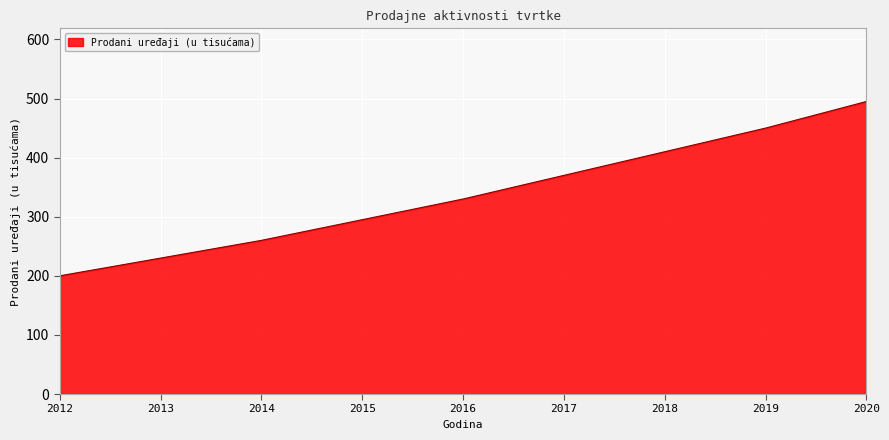

Reading left to right, extract all data points from this chart.

2012=200	2013=230	2014=260	2015=295	2016=330	2017=370	2018=410	2019=450	2020=495